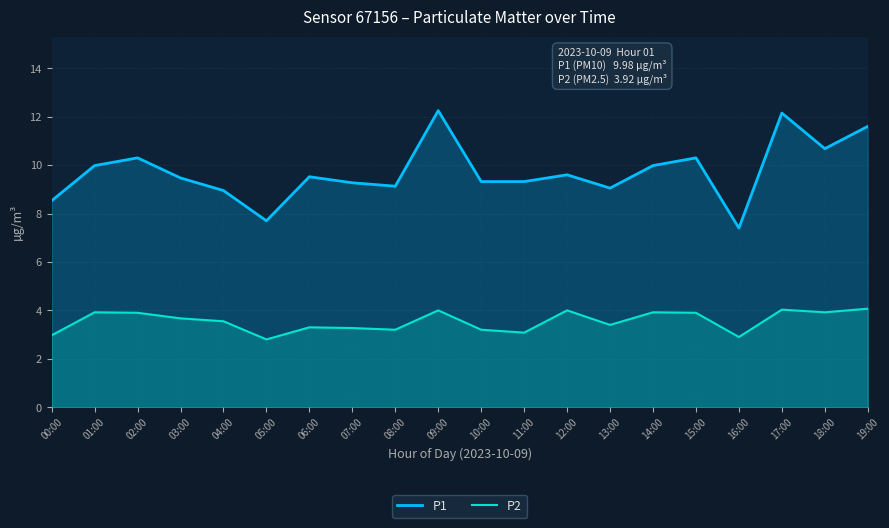

The value of P1 at 05:00 is 7.7. True or false?

True